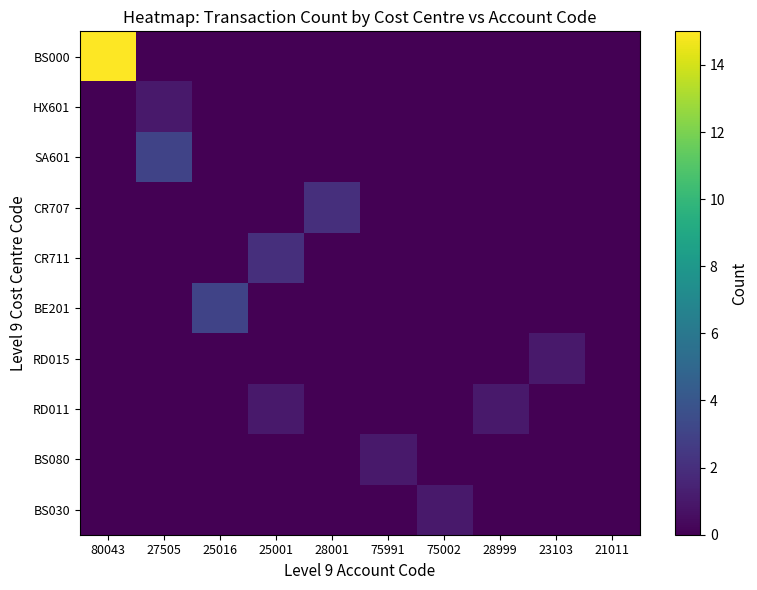

What is the difference between the highest and lowest values at 75002?

1